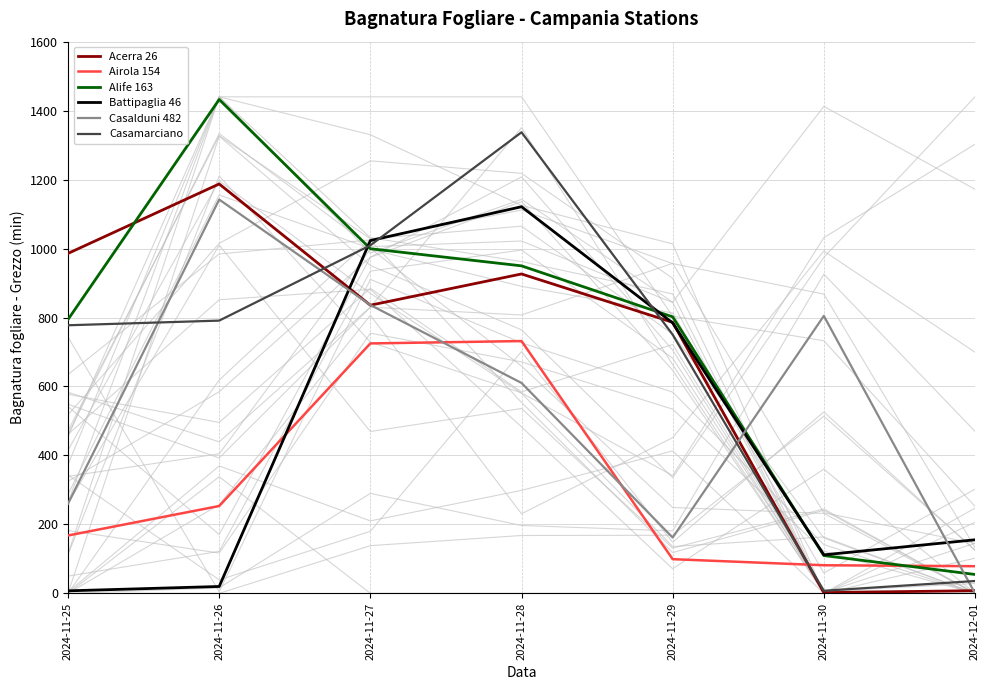

At which category is the sum across all series the highest?

2024-11-28